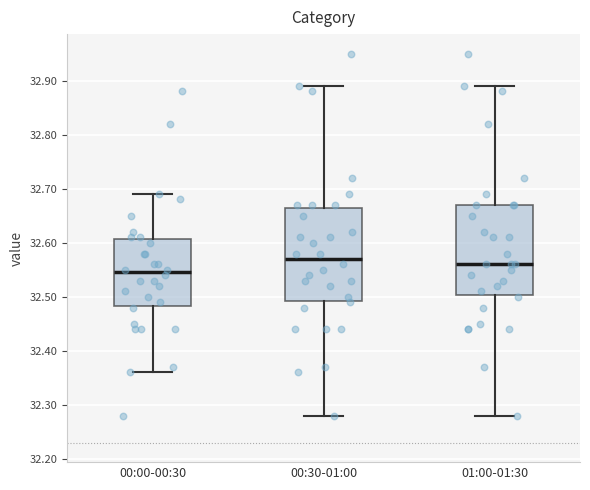

Reading left to right, read every box against the y-axis: the position of its median line, the range the box covers, and the ends of its whiskers. The values are not printed on the chart, so give them approximately, as read against the axis.

00:00-00:30: median 32.55, box 32.48 to 32.61, whiskers 32.36 to 32.69
00:30-01:00: median 32.57, box 32.49 to 32.67, whiskers 32.28 to 32.89
01:00-01:30: median 32.56, box 32.50 to 32.67, whiskers 32.28 to 32.89